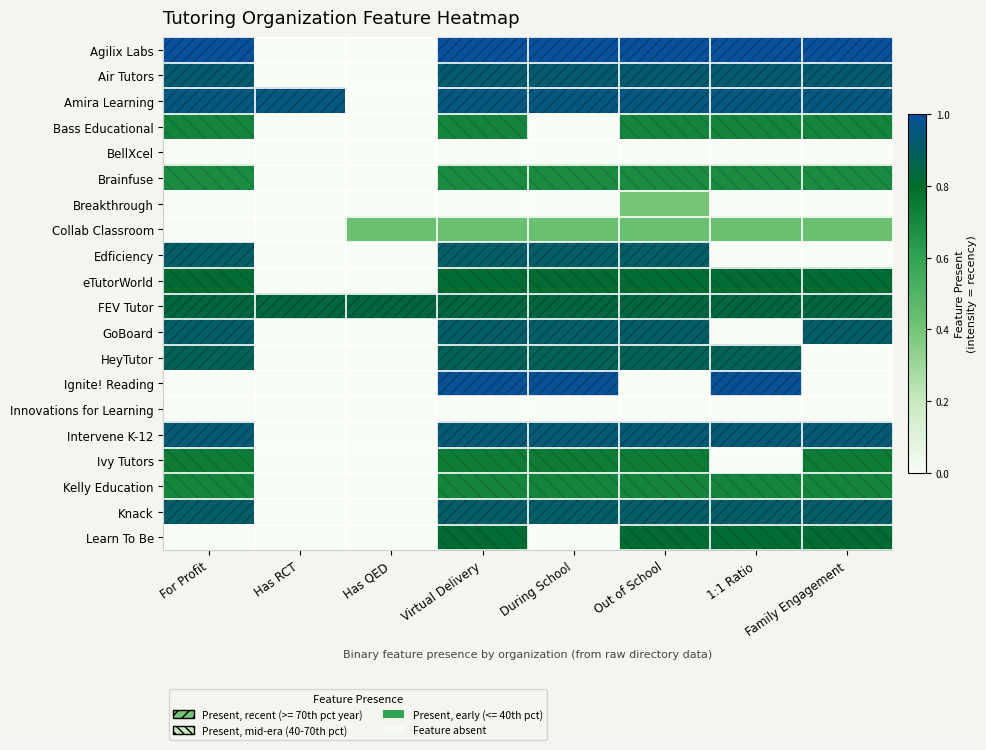

At which category is the sum across all series the highest?

Virtual Delivery